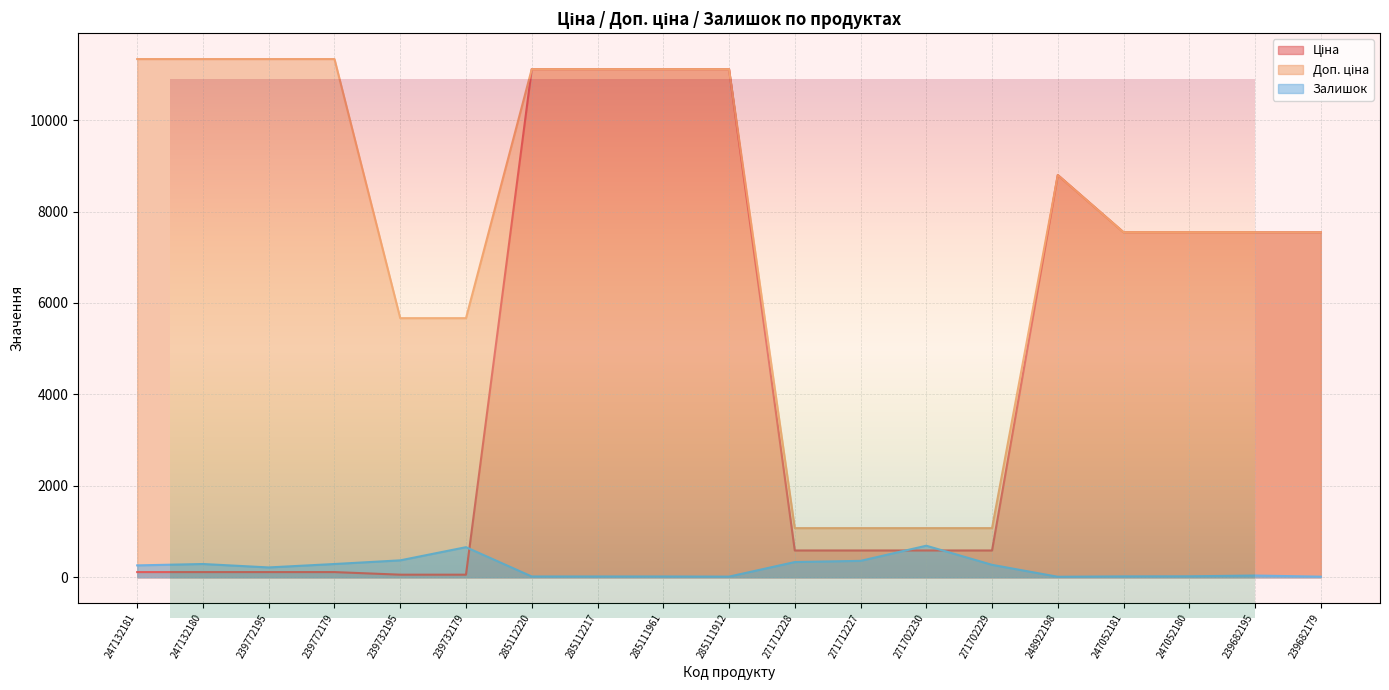

List the series in order of their overall mean, highest first.

Доп. ціна, Ціна, Залишок